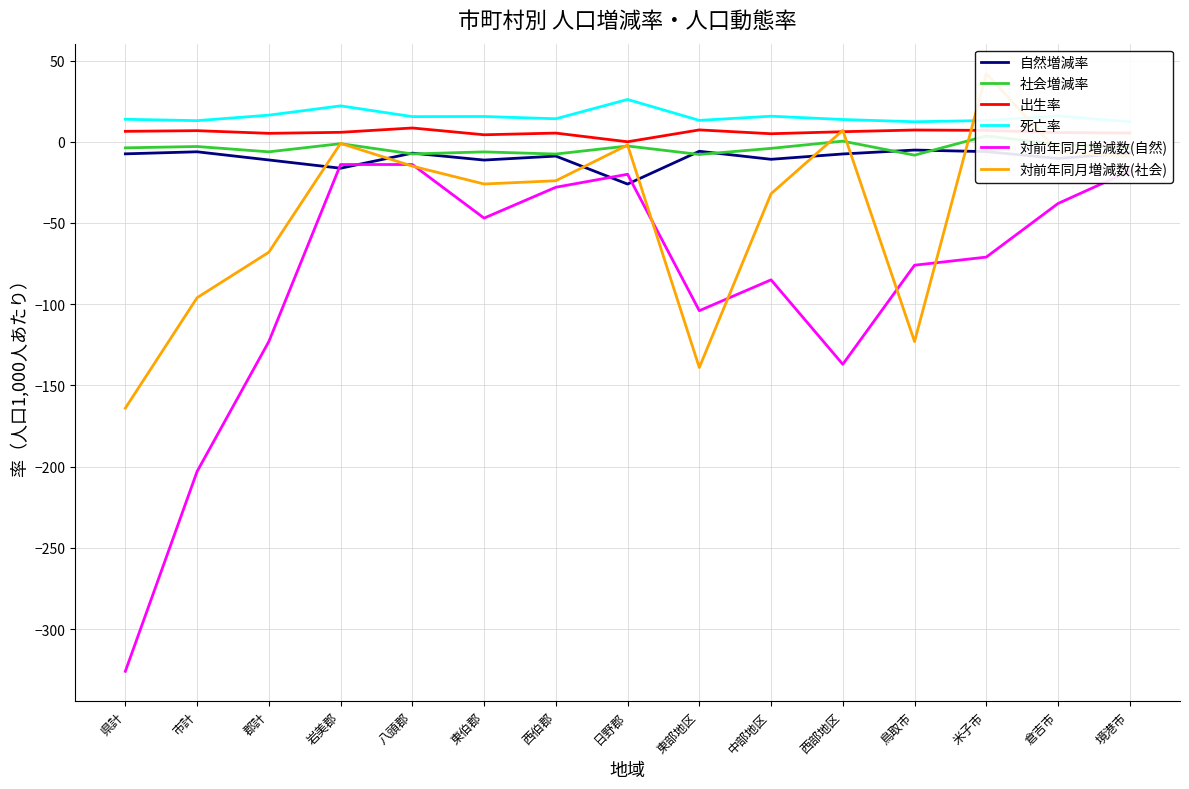

What position from the right is 西部地区?

5